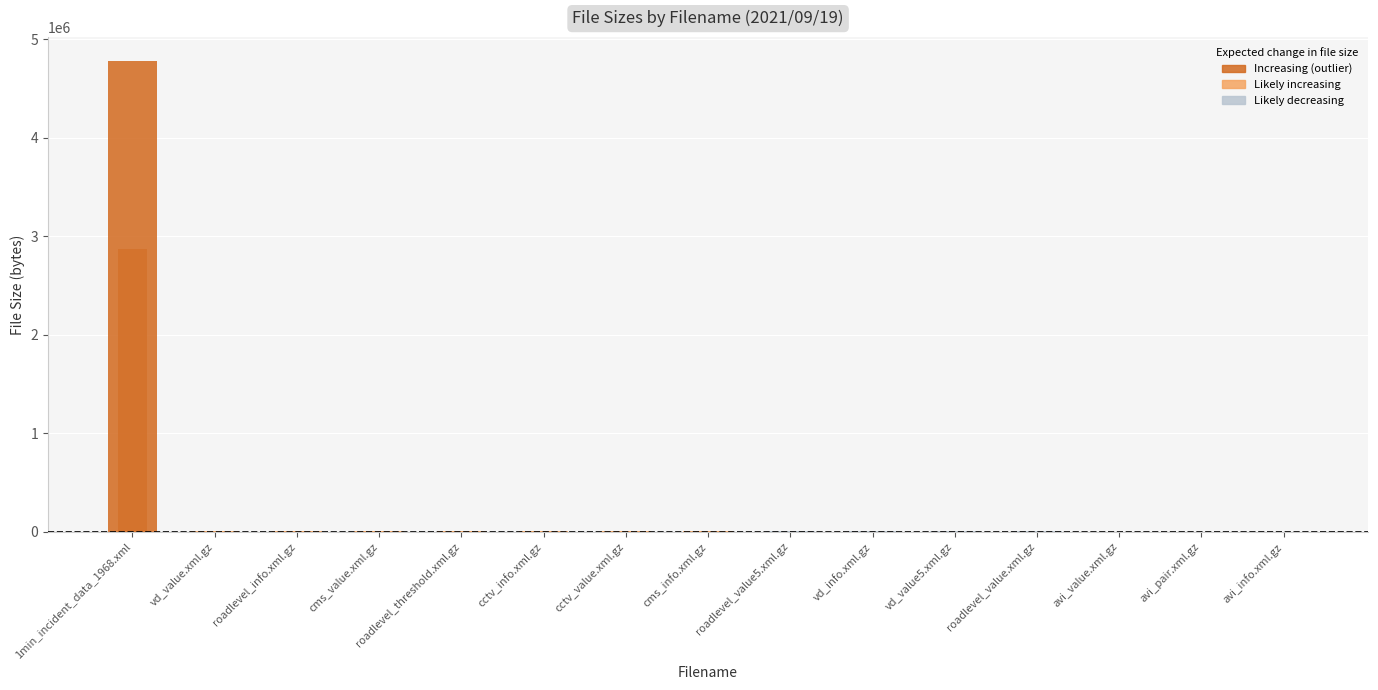

How many values are below 5433?

7